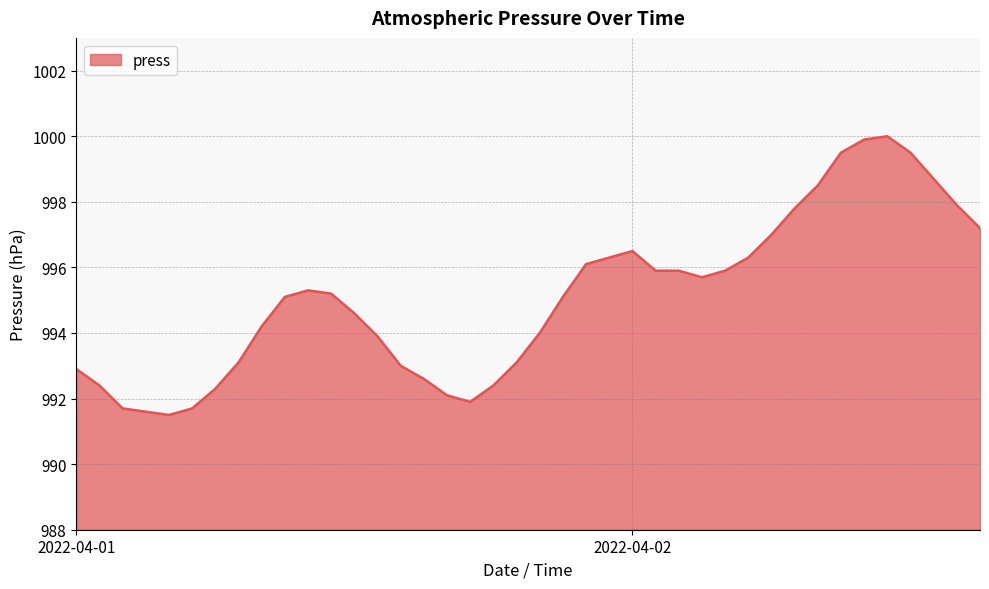

How many lines are shown in the chart?

1